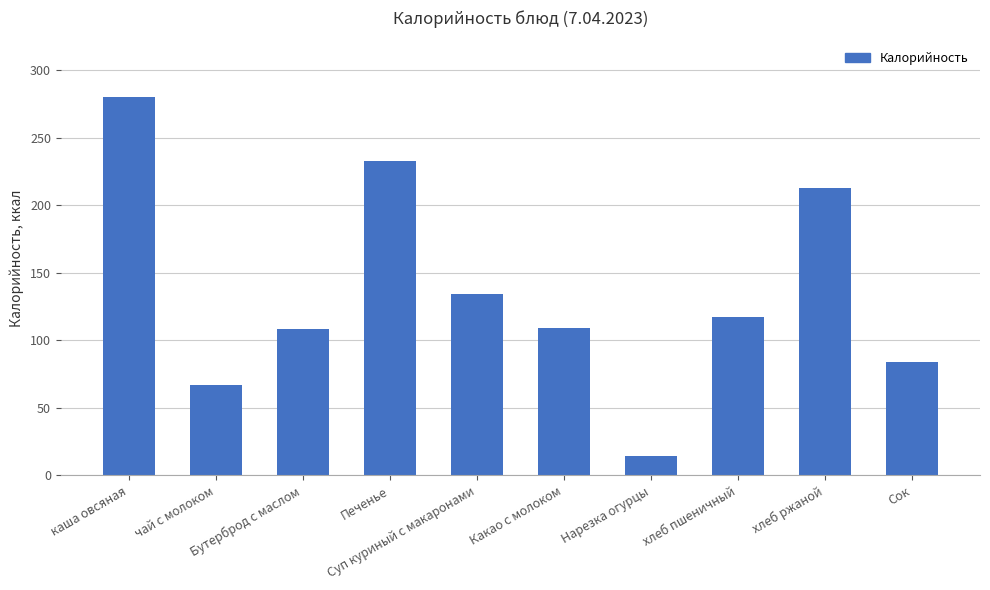

What is the smallest value displayed?

14.0